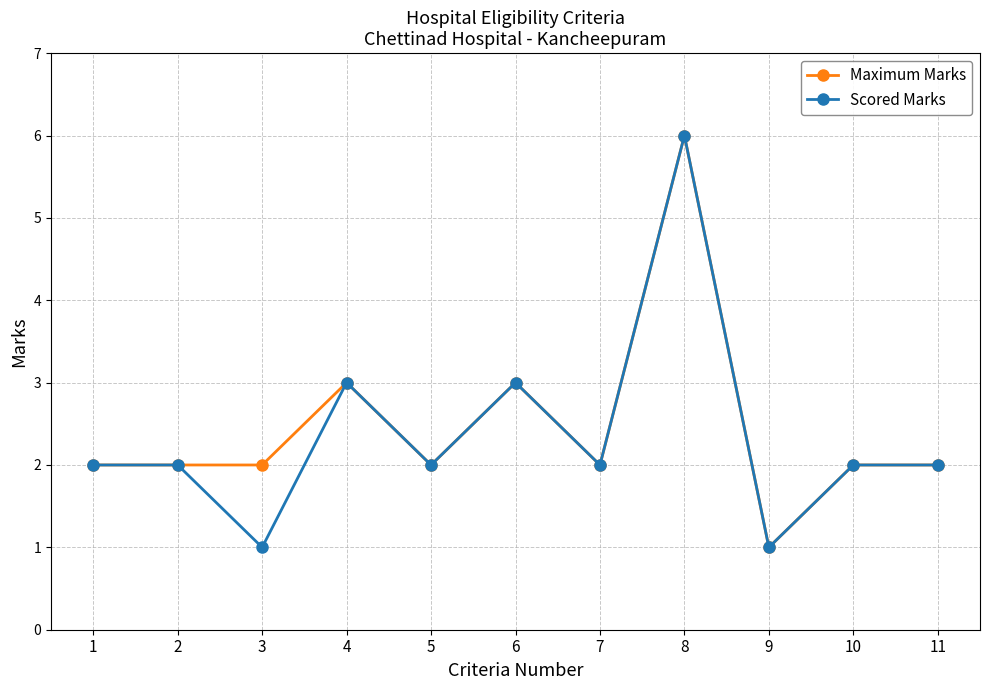

What is the total value across all series at 5?

4